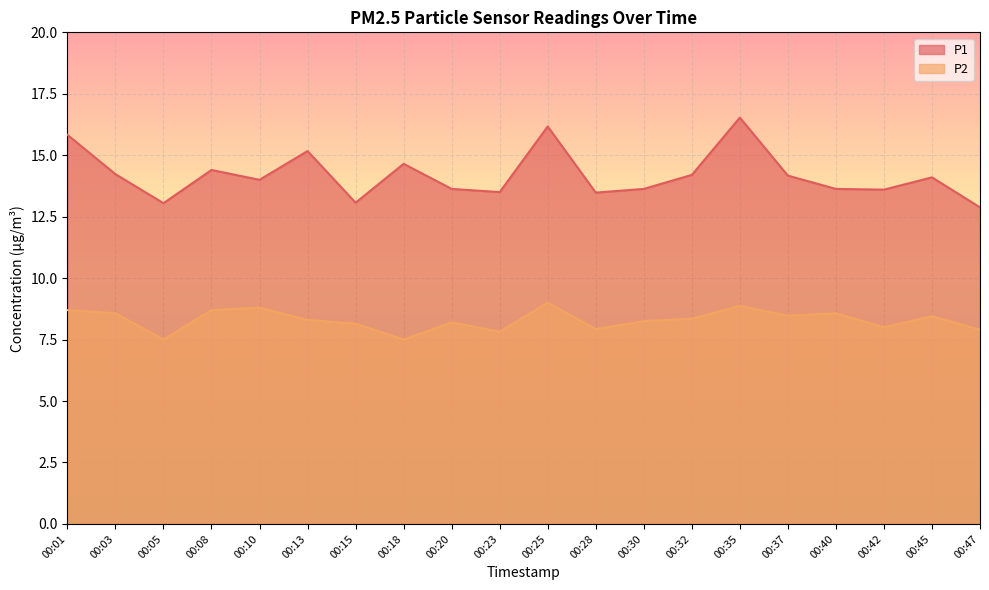

What is the highest value of the P1 series?

16.5